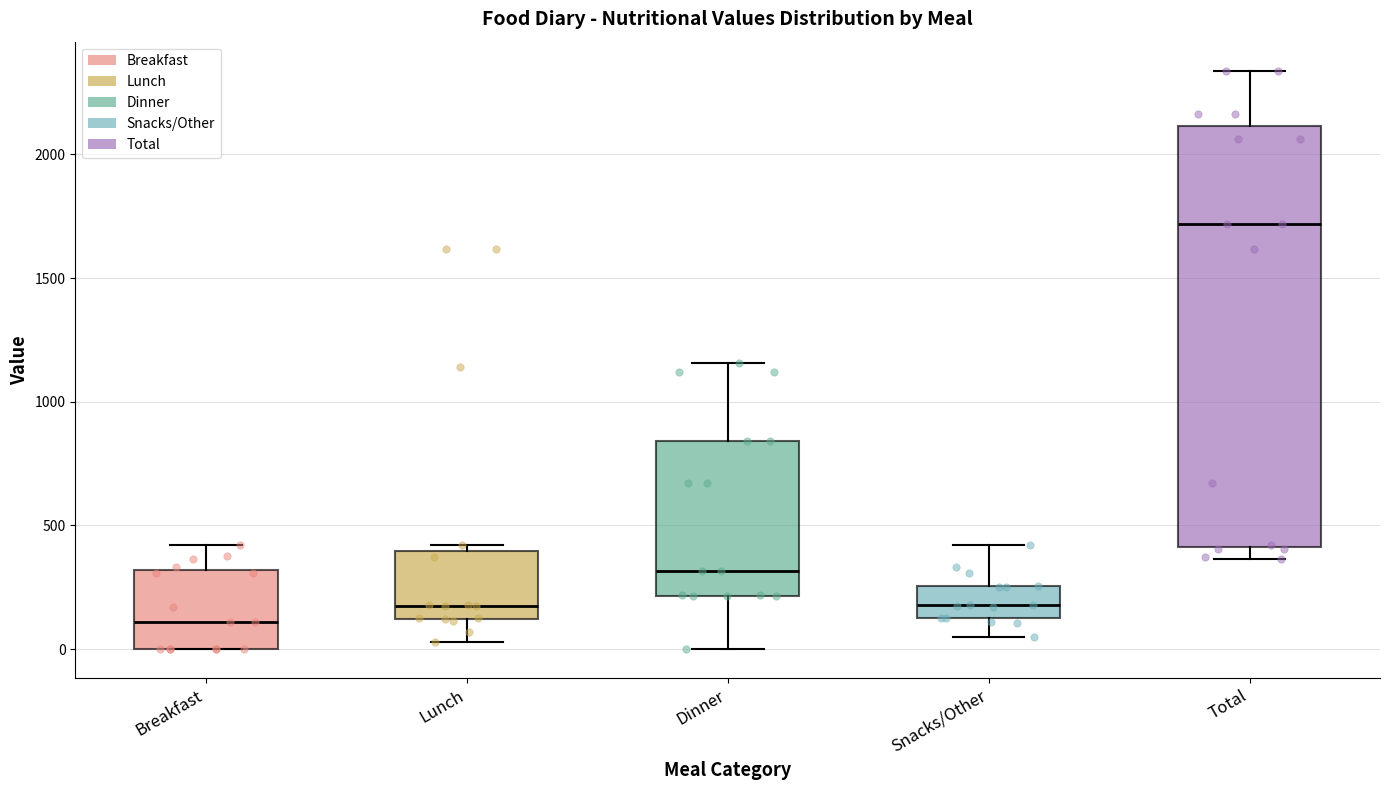

Where does the median line of the box for Breakfast sit on the y-axis? The values are not printed on the chart, so give them approximately, as read against the axis.

100